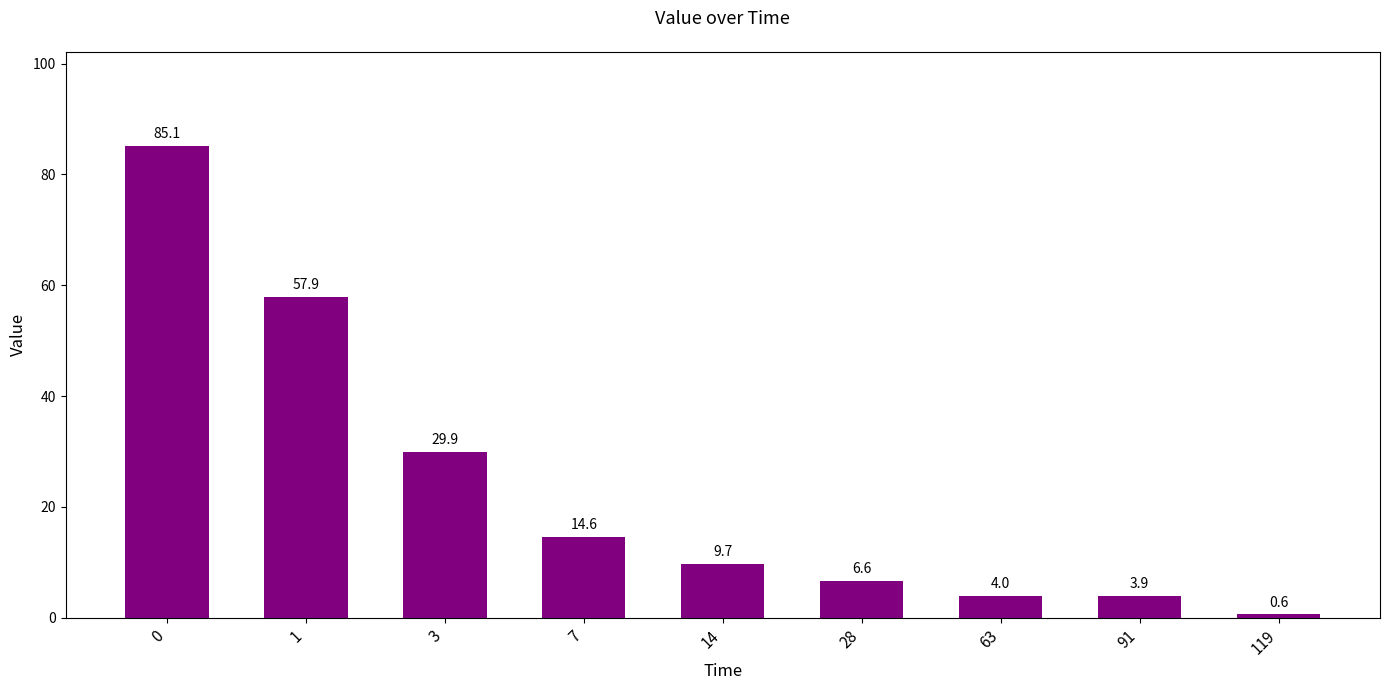

How many bars are there in total?

9